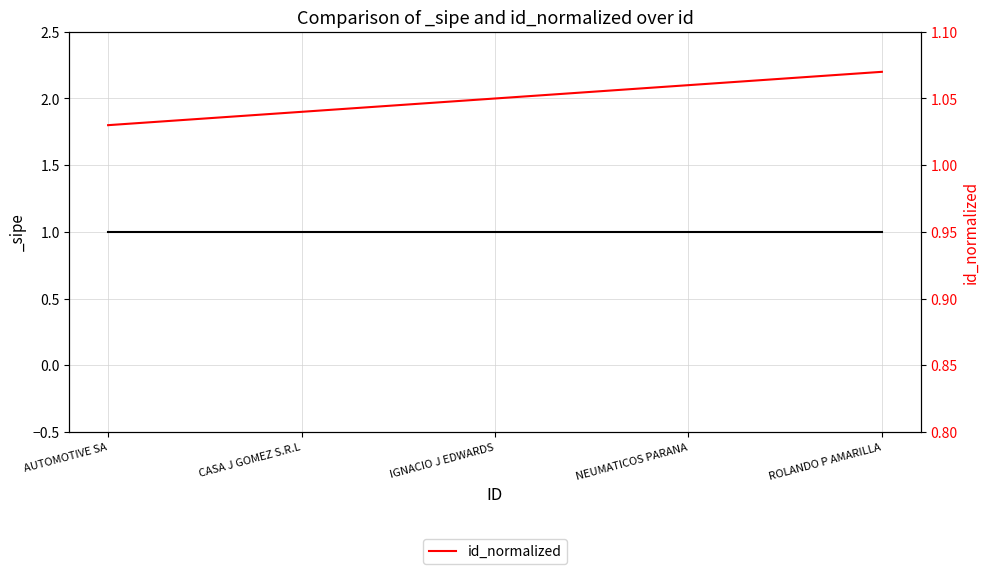

Does the chart have visible grid lines?

Yes